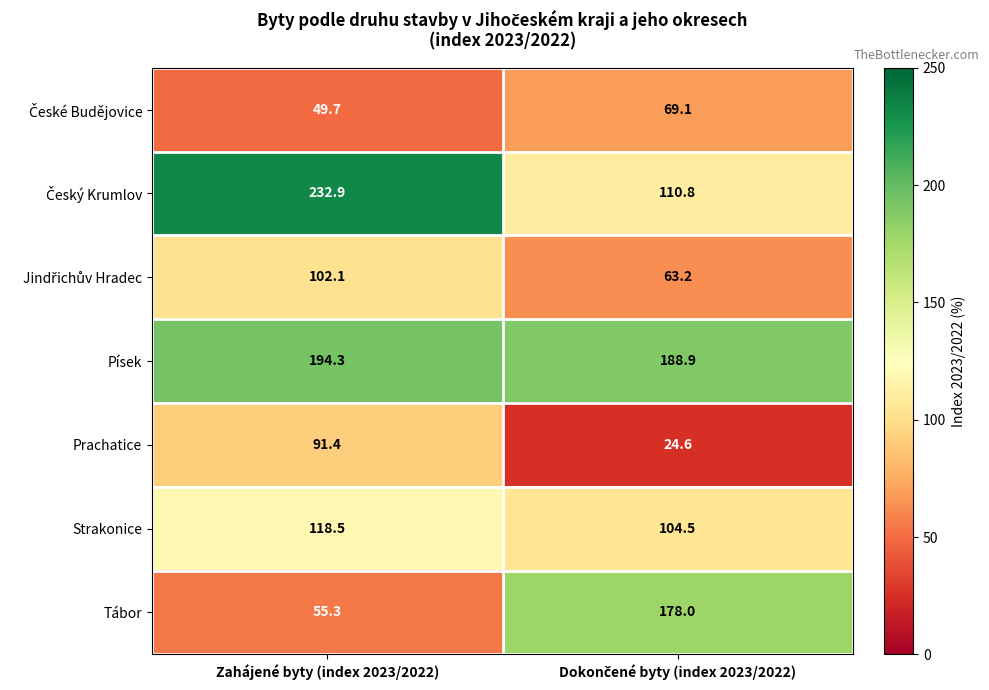

What is the sum of all Tábor values?

233.3